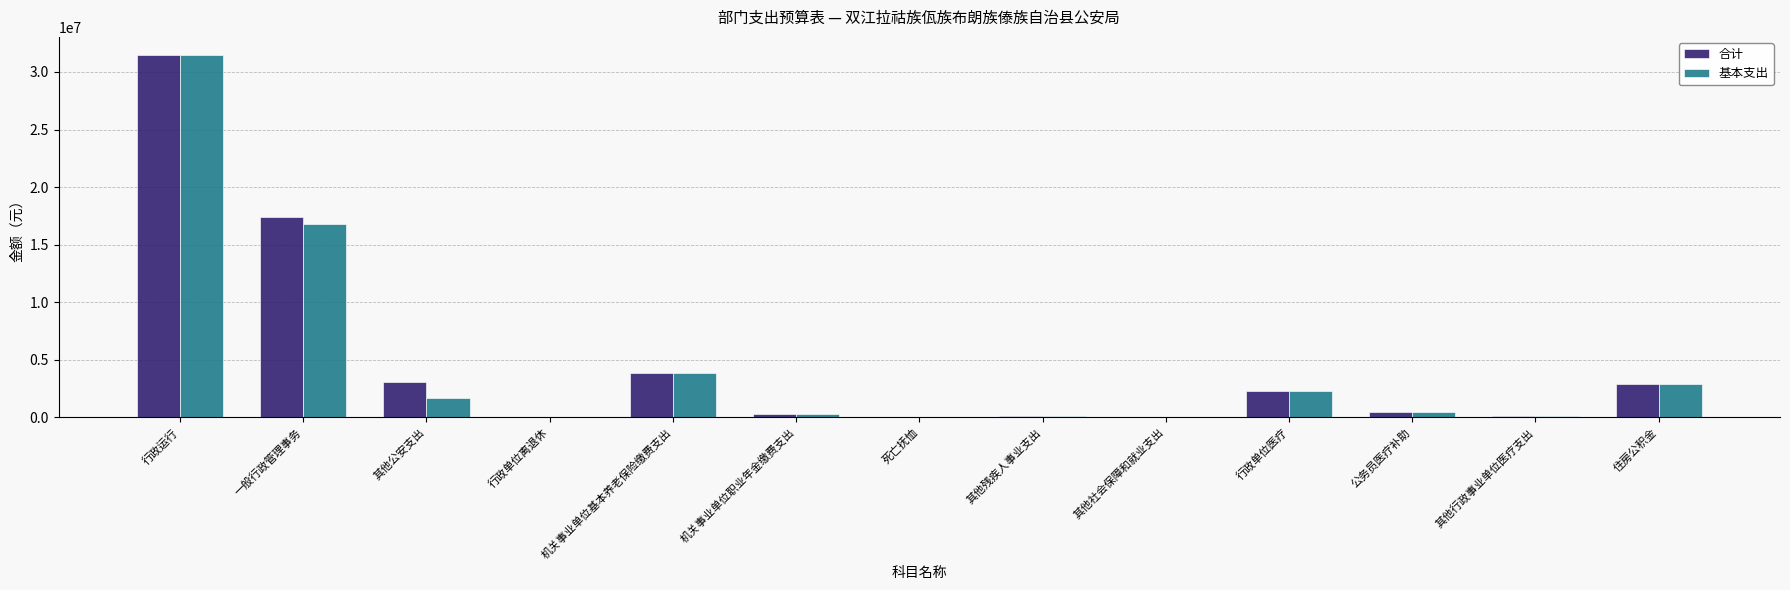

How many distinct data groups are displayed?

2